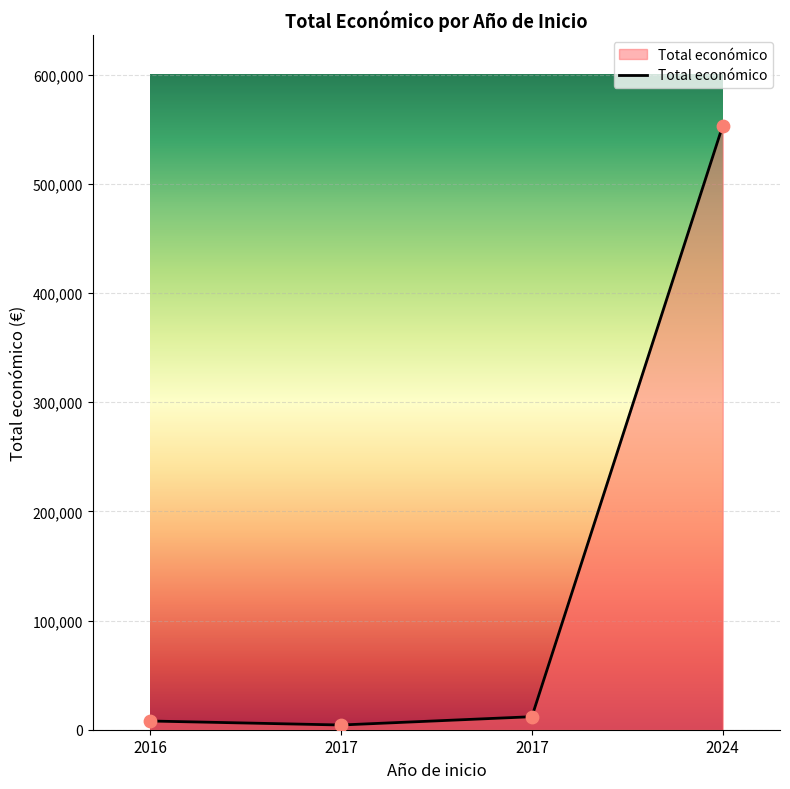

What is the change in value from 2016 to 2017?

-3660